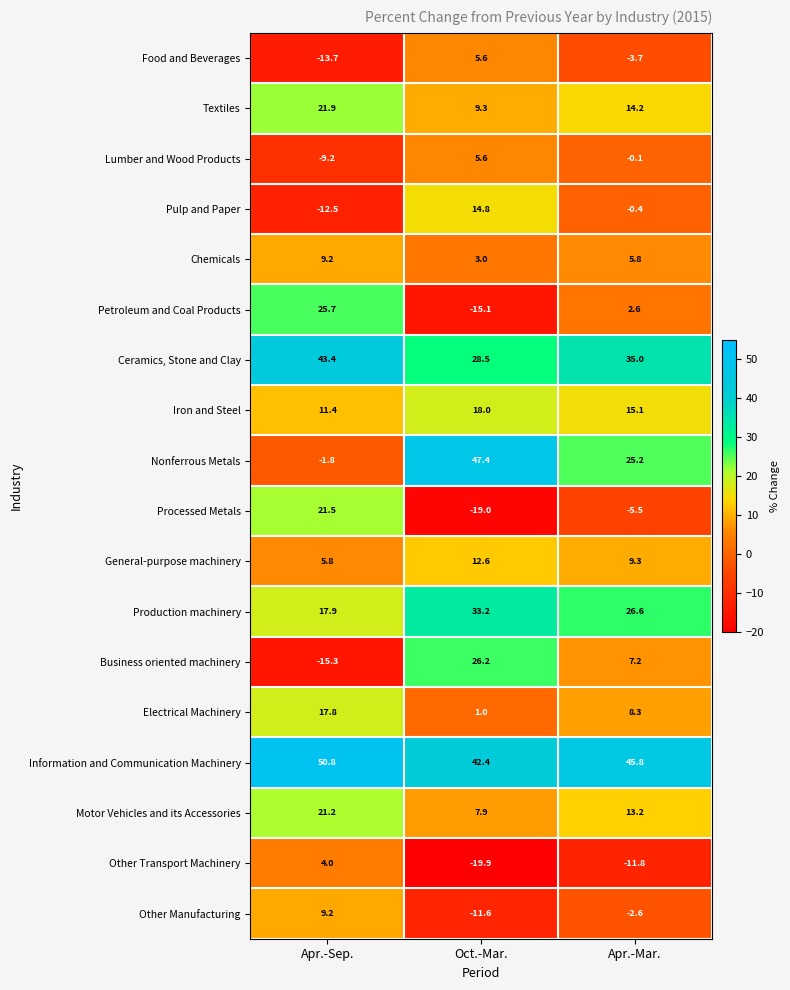

What is the difference between the highest and lowest values at Apr.-Sep.?

66.1